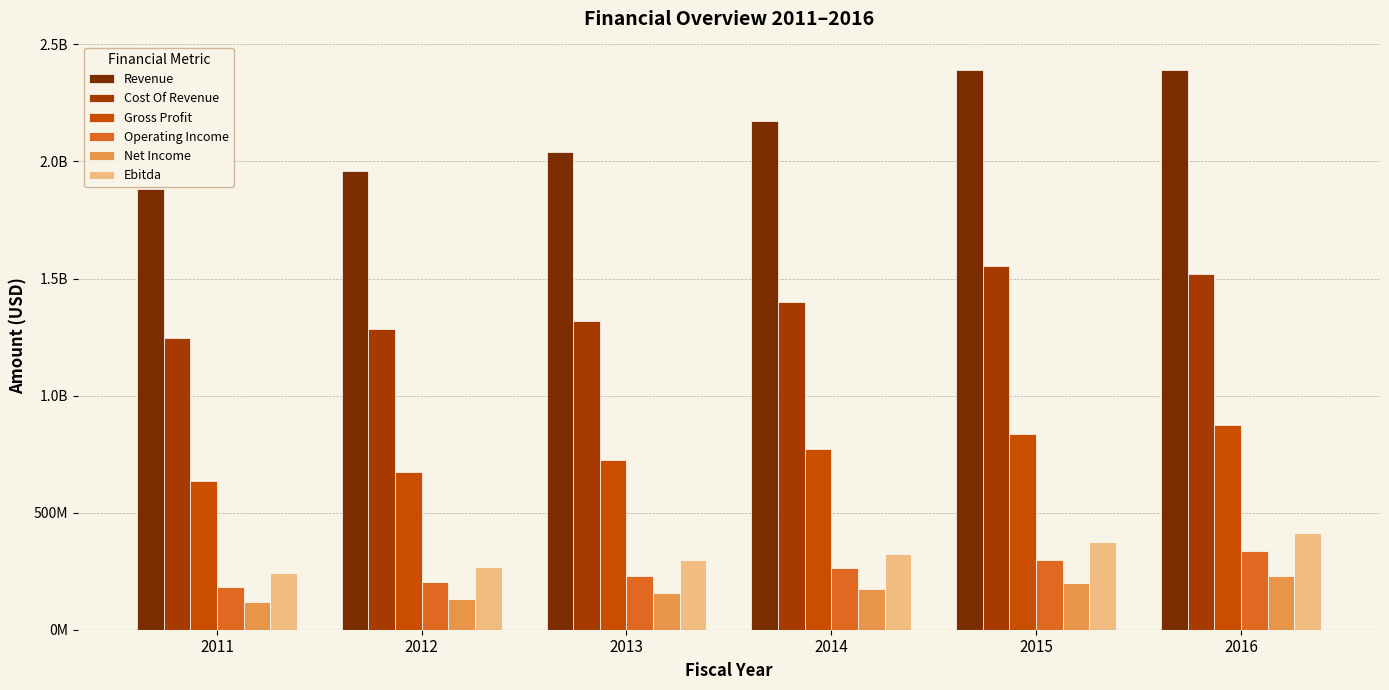

What is the spread (max minus min) of values at 2015?

2189284000